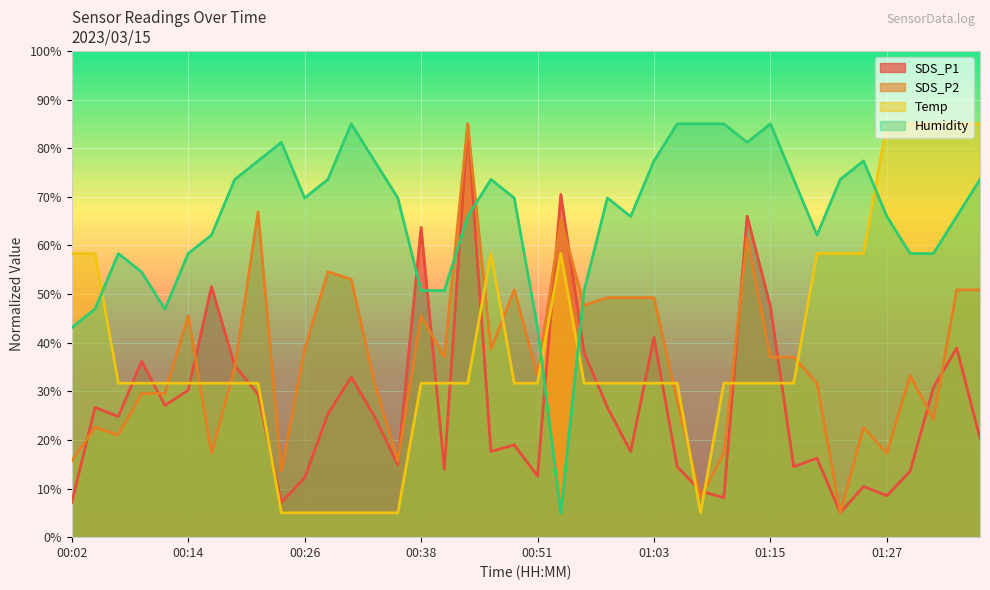

What is the difference between the Temp values at 00:31 and 00:09?

26.7